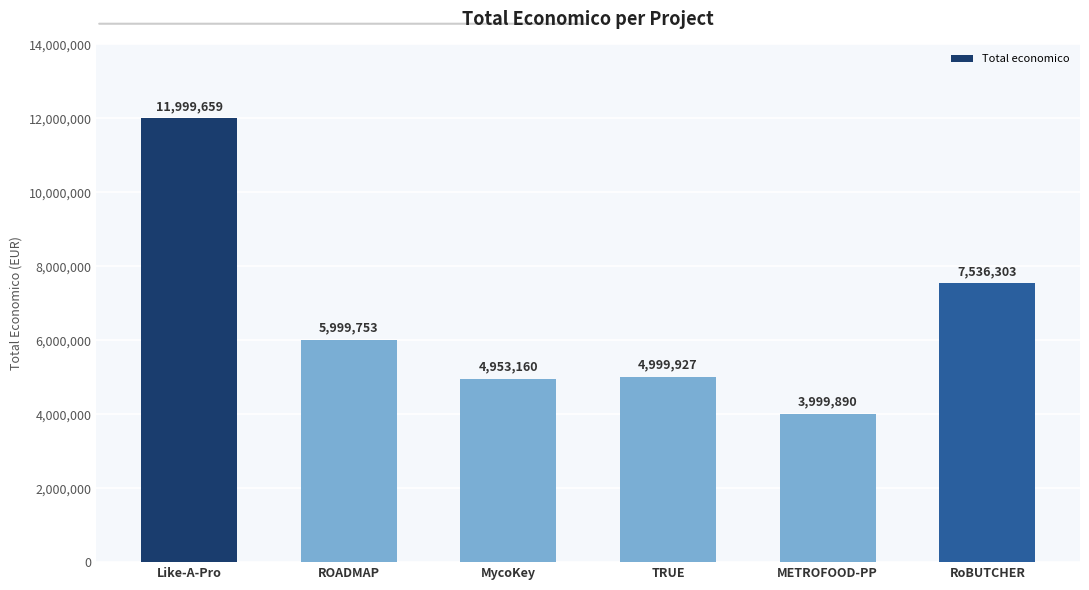

How many bars are there in total?

6